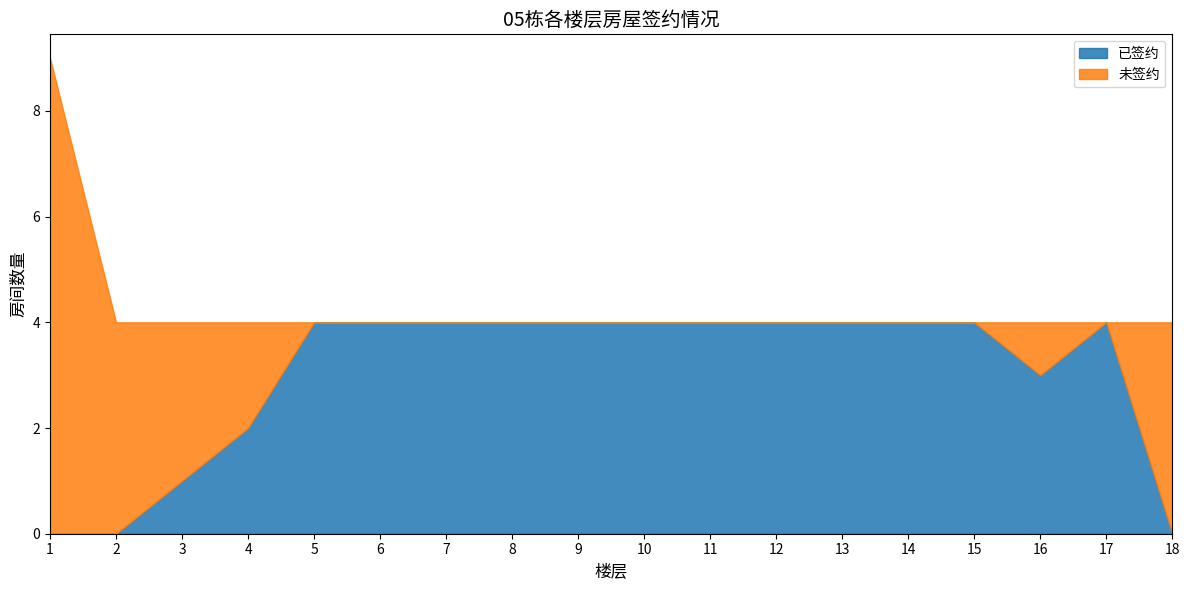

Which label corresponds to the largest value in the chart?

1